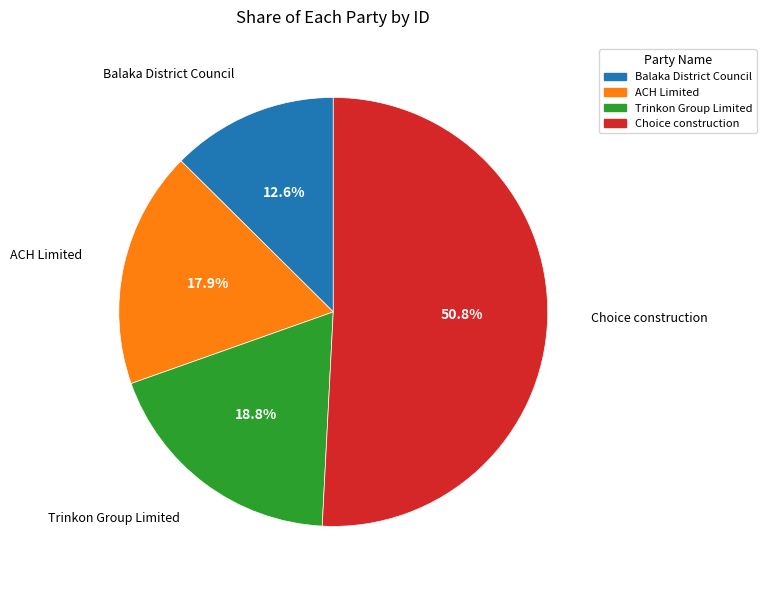

What is the largest slice in the pie chart?

Choice construction